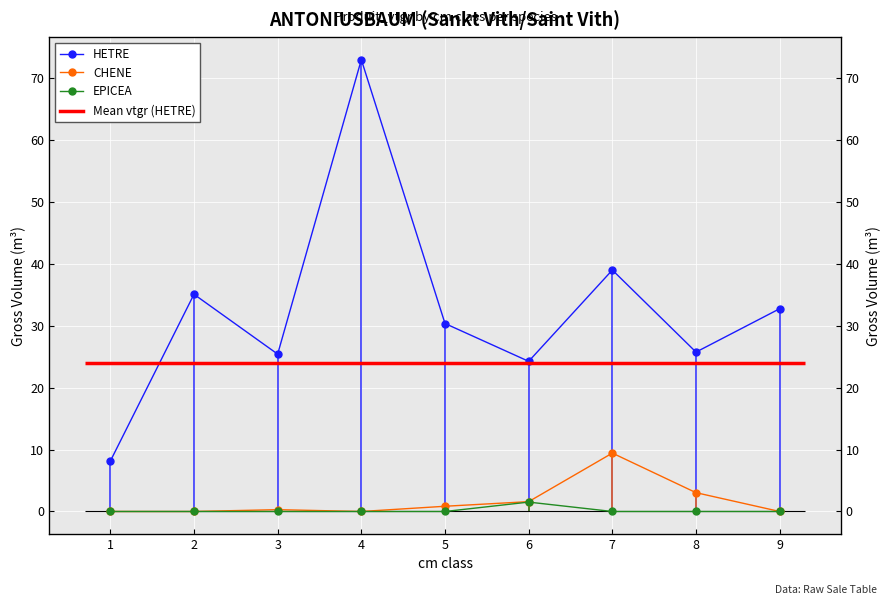

Which label corresponds to the largest value in the chart?

4